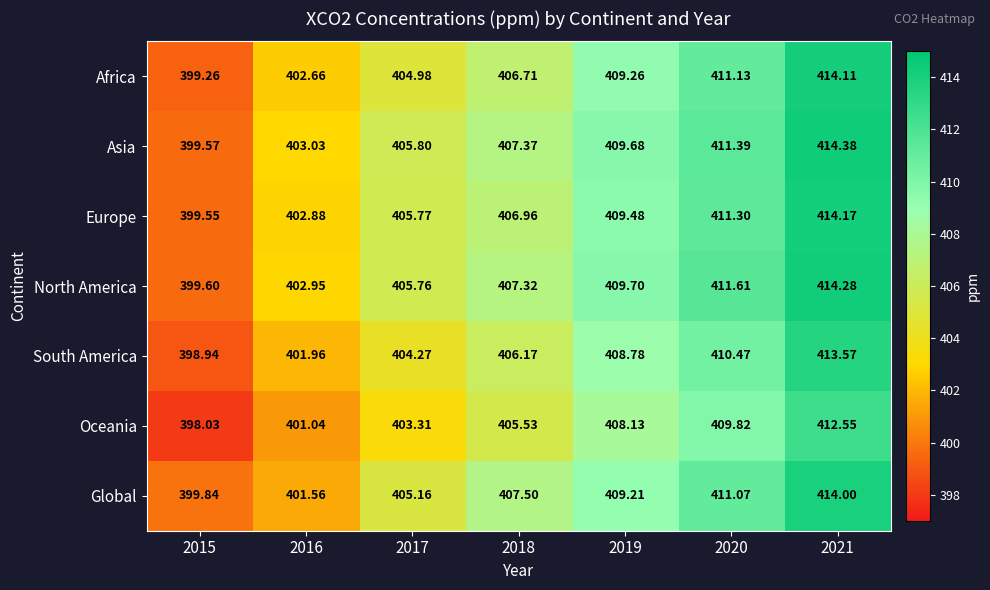

Between 2017 and 2019, which series saw the biggest shift?

Oceania